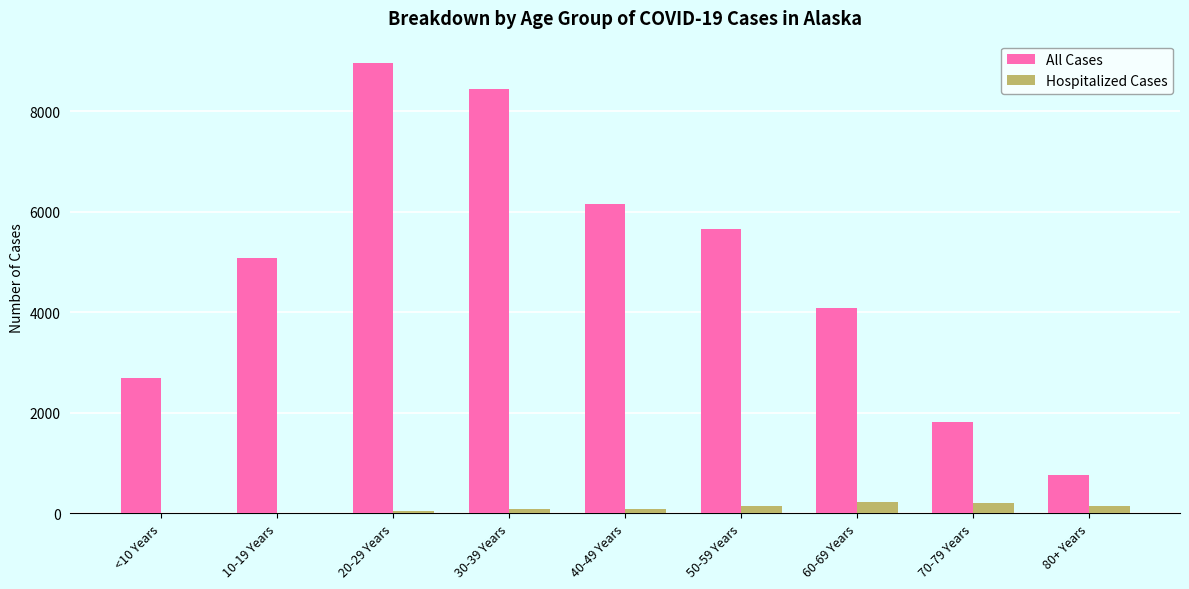

Between <10 Years and 30-39 Years, which series saw the biggest shift?

All Cases